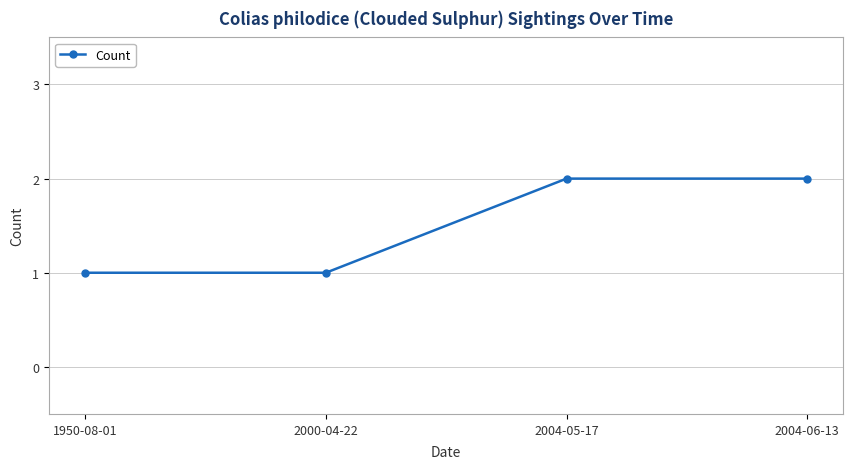

What is the label of the 1st point from the left?

1950-08-01